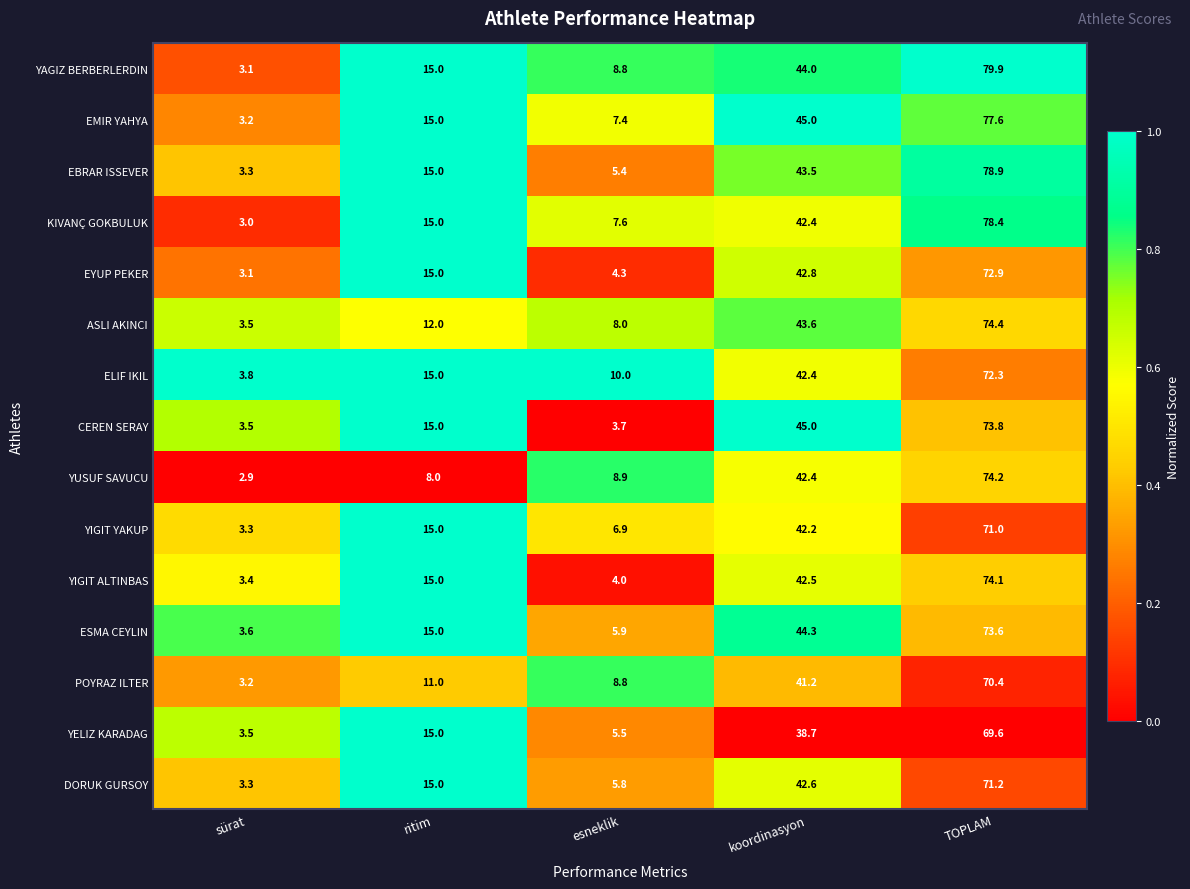

What is the greatest value displayed?

79.9